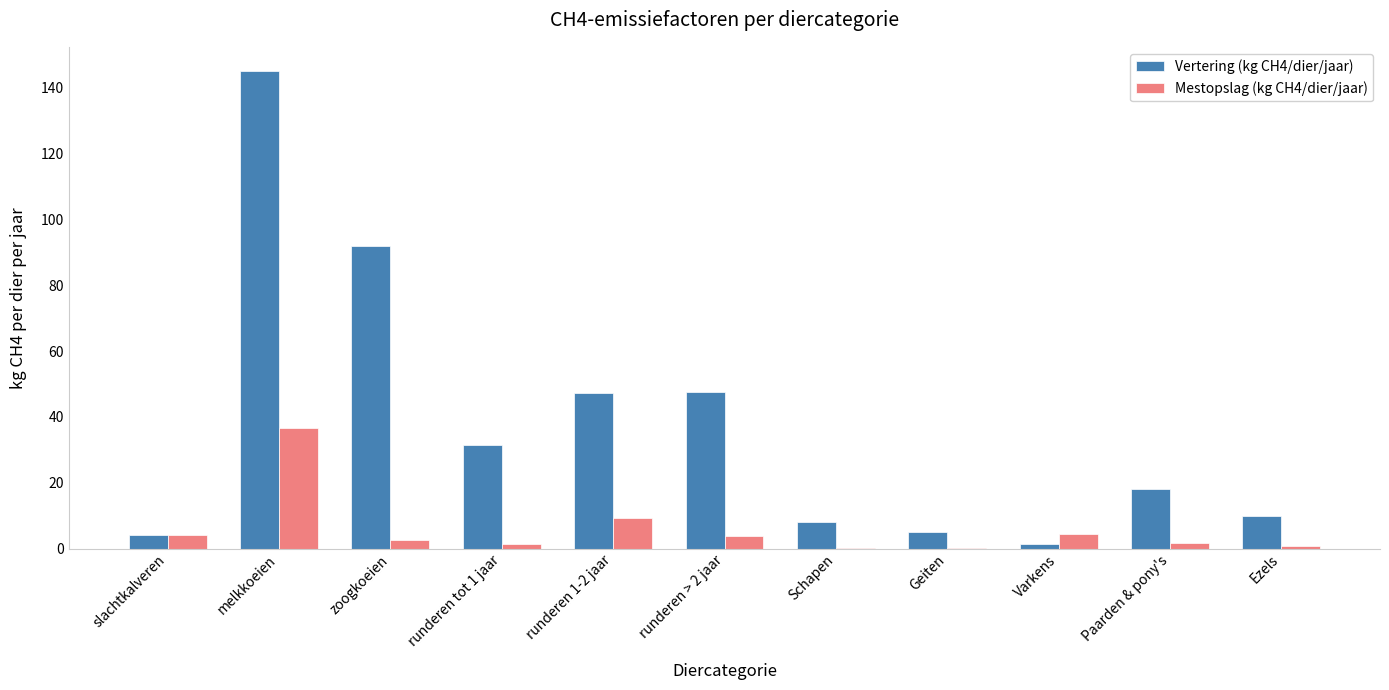

What is the sum of all Mestopslag (kg CH4/dier/jaar) values?

65.3